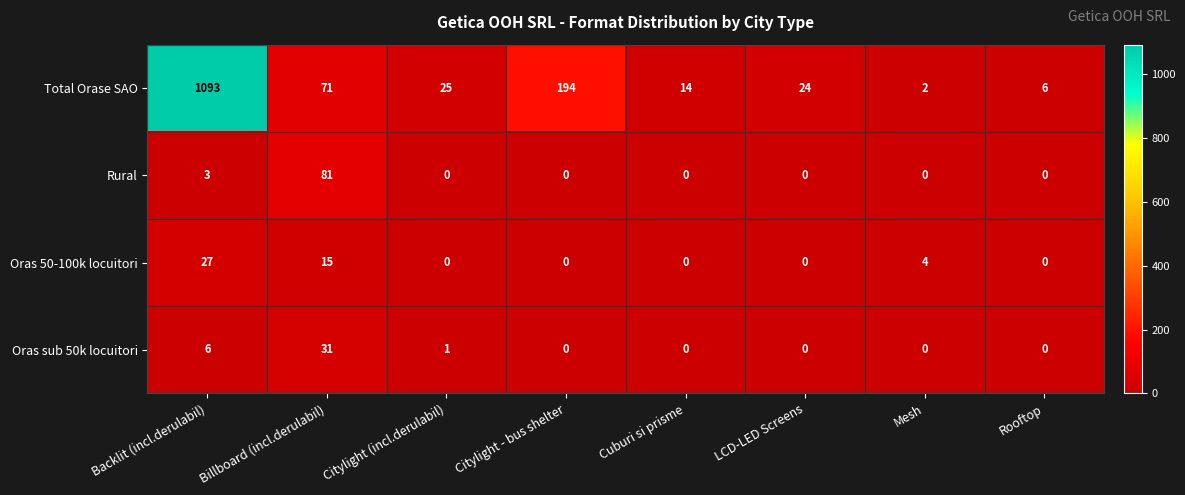

What is the approximate value of Oras 50-100k locuitori at Backlit (incl.derulabil), to the nearest 5?

25